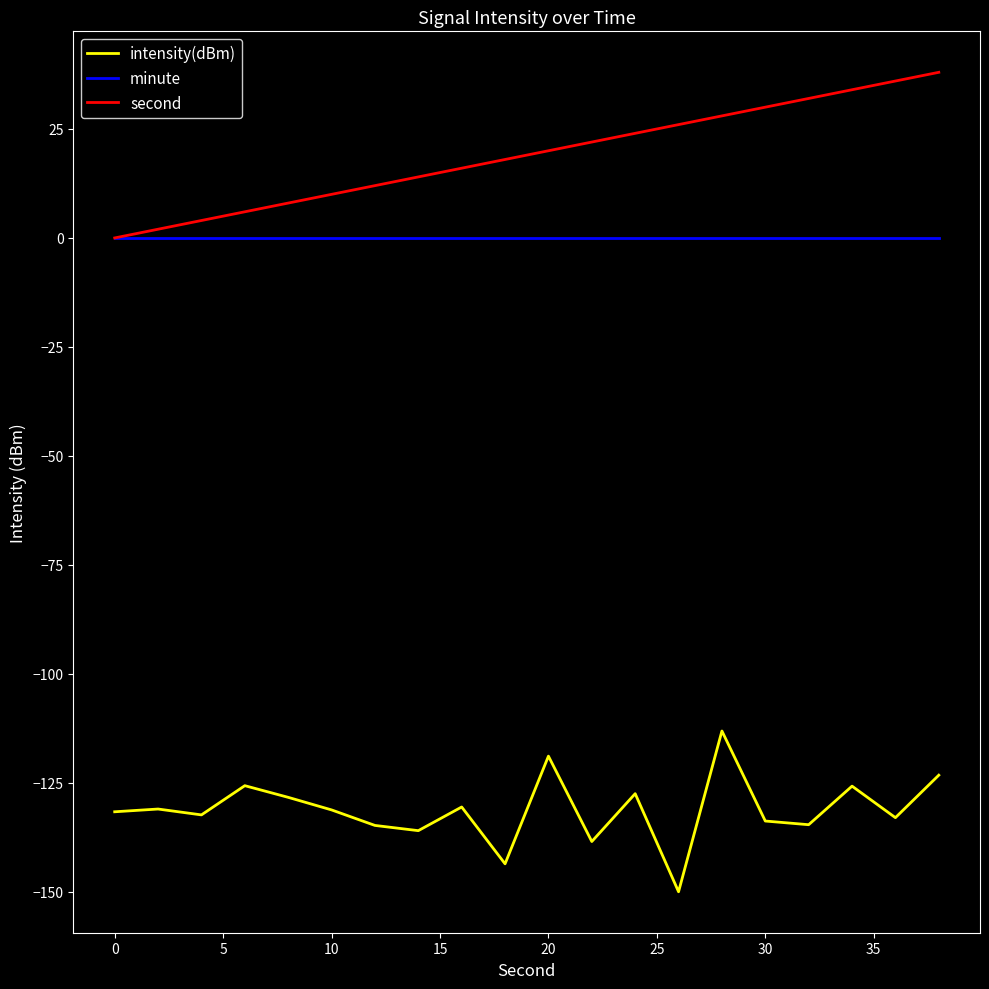

List the series in order of their peak value, lowest first.

intensity(dBm), minute, second